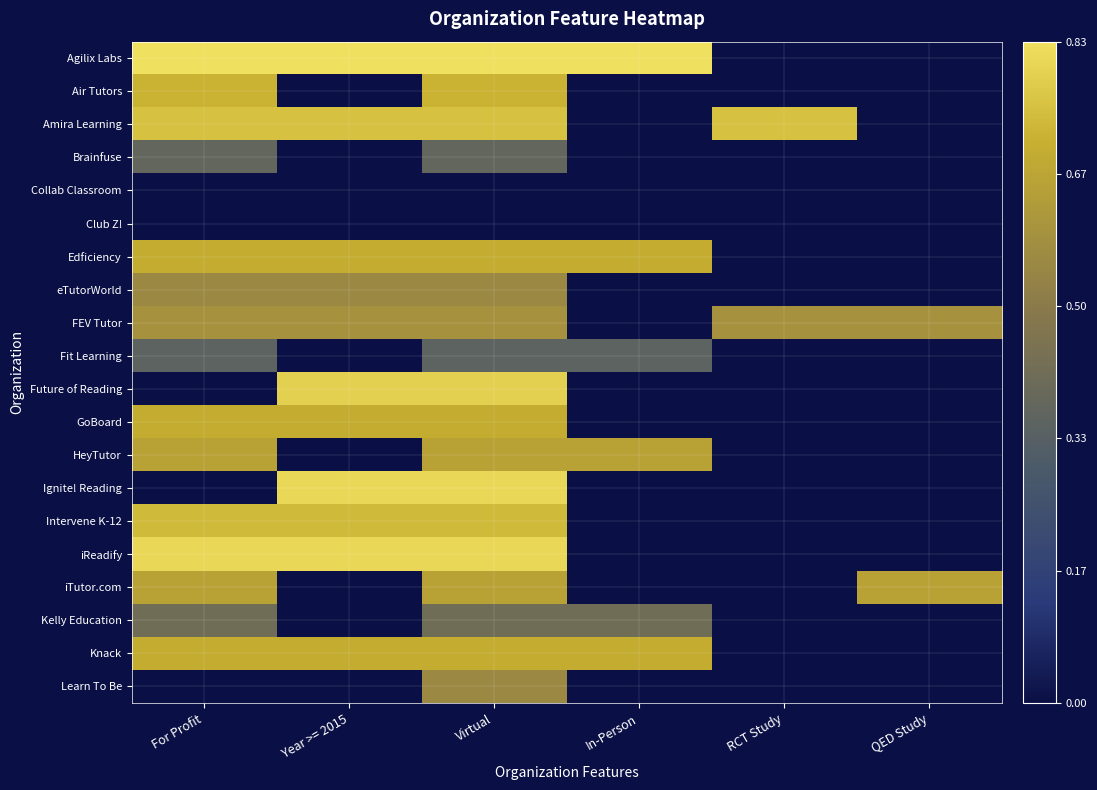

Reading right to left, list all the values displayed in this chart.

Agilix Labs: QED Study=0.0	RCT Study=0.0	In-Person=1.0	Virtual=1.0	Year >= 2015=1.0	For Profit=1.0
Air Tutors: QED Study=0.0	RCT Study=0.0	In-Person=0.0	Virtual=0.9	Year >= 2015=0.0	For Profit=0.9
Amira Learning: QED Study=0.0	RCT Study=0.9	In-Person=0.0	Virtual=0.9	Year >= 2015=0.9	For Profit=0.9
Brainfuse: QED Study=0.0	RCT Study=0.0	In-Person=0.0	Virtual=0.5	Year >= 2015=0.0	For Profit=0.5
Collab Classroom: QED Study=0.0	RCT Study=0.0	In-Person=0.0	Virtual=0.0	Year >= 2015=0.0	For Profit=0.0
Club Z!: QED Study=0.0	RCT Study=0.0	In-Person=0.0	Virtual=0.0	Year >= 2015=0.0	For Profit=0.0
Edficiency: QED Study=0.0	RCT Study=0.0	In-Person=0.8	Virtual=0.8	Year >= 2015=0.8	For Profit=0.8
eTutorWorld: QED Study=0.0	RCT Study=0.0	In-Person=0.0	Virtual=0.7	Year >= 2015=0.7	For Profit=0.7
FEV Tutor: QED Study=0.7	RCT Study=0.7	In-Person=0.0	Virtual=0.7	Year >= 2015=0.7	For Profit=0.7
Fit Learning: QED Study=0.0	RCT Study=0.0	In-Person=0.4	Virtual=0.4	Year >= 2015=0.0	For Profit=0.4
Future of Reading: QED Study=0.0	RCT Study=0.0	In-Person=0.0	Virtual=1.0	Year >= 2015=1.0	For Profit=0.0
GoBoard: QED Study=0.0	RCT Study=0.0	In-Person=0.0	Virtual=0.8	Year >= 2015=0.8	For Profit=0.8
HeyTutor: QED Study=0.0	RCT Study=0.0	In-Person=0.8	Virtual=0.8	Year >= 2015=0.0	For Profit=0.8
Ignite! Reading: QED Study=0.0	RCT Study=0.0	In-Person=0.0	Virtual=1.0	Year >= 2015=1.0	For Profit=0.0
Intervene K-12: QED Study=0.0	RCT Study=0.0	In-Person=0.0	Virtual=0.9	Year >= 2015=0.9	For Profit=0.9
iReadify: QED Study=0.0	RCT Study=0.0	In-Person=0.0	Virtual=1.0	Year >= 2015=1.0	For Profit=1.0
iTutor.com: QED Study=0.8	RCT Study=0.0	In-Person=0.0	Virtual=0.8	Year >= 2015=0.0	For Profit=0.8
Kelly Education: QED Study=0.0	RCT Study=0.0	In-Person=0.5	Virtual=0.5	Year >= 2015=0.0	For Profit=0.5
Knack: QED Study=0.0	RCT Study=0.0	In-Person=0.8	Virtual=0.8	Year >= 2015=0.8	For Profit=0.8
Learn To Be: QED Study=0.0	RCT Study=0.0	In-Person=0.0	Virtual=0.7	Year >= 2015=0.0	For Profit=0.0